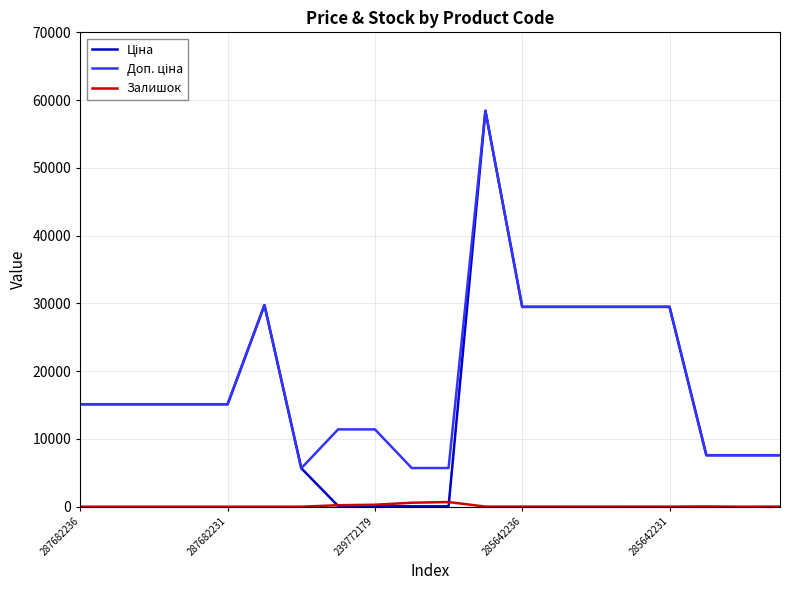

What is the greatest value displayed?

58426.5